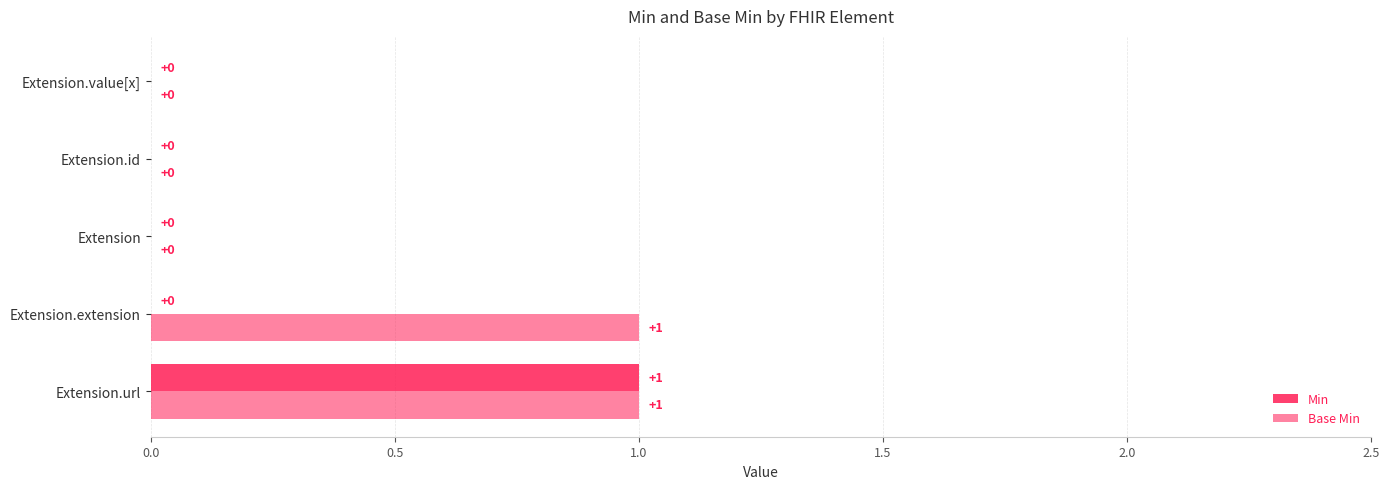

Count the number of categories in the chart.

5